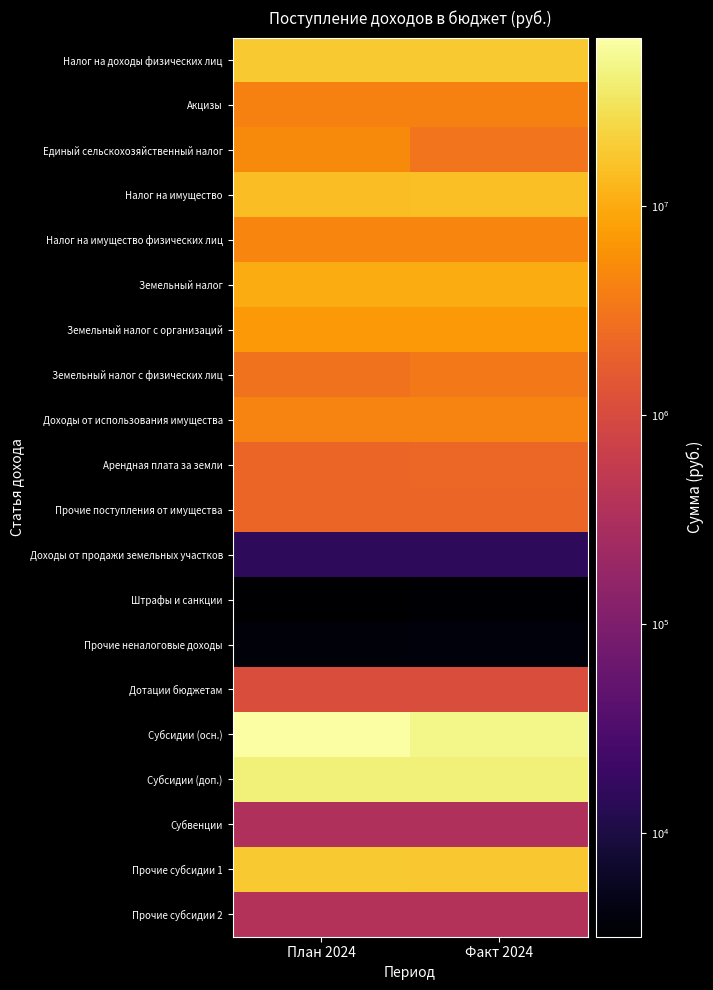

What is the difference between the highest and lowest values at Факт 2024?

47922875.2